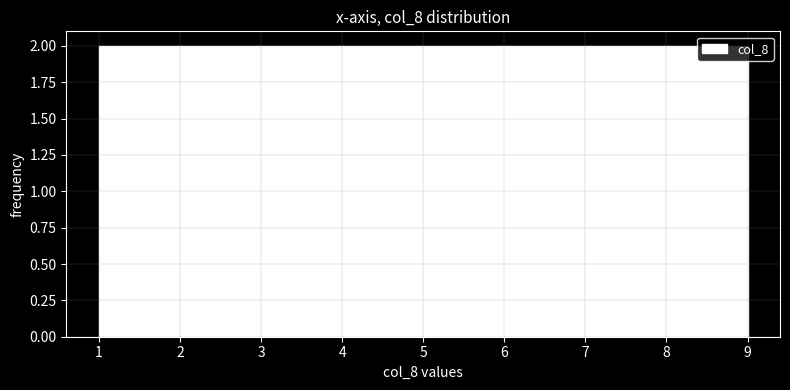

How tall is the bar that spans 5.4 to 6.3 on the x-axis? Neither the bar edges nor the heights are printed on the chart, so give them approximately, as read against the axes.

2